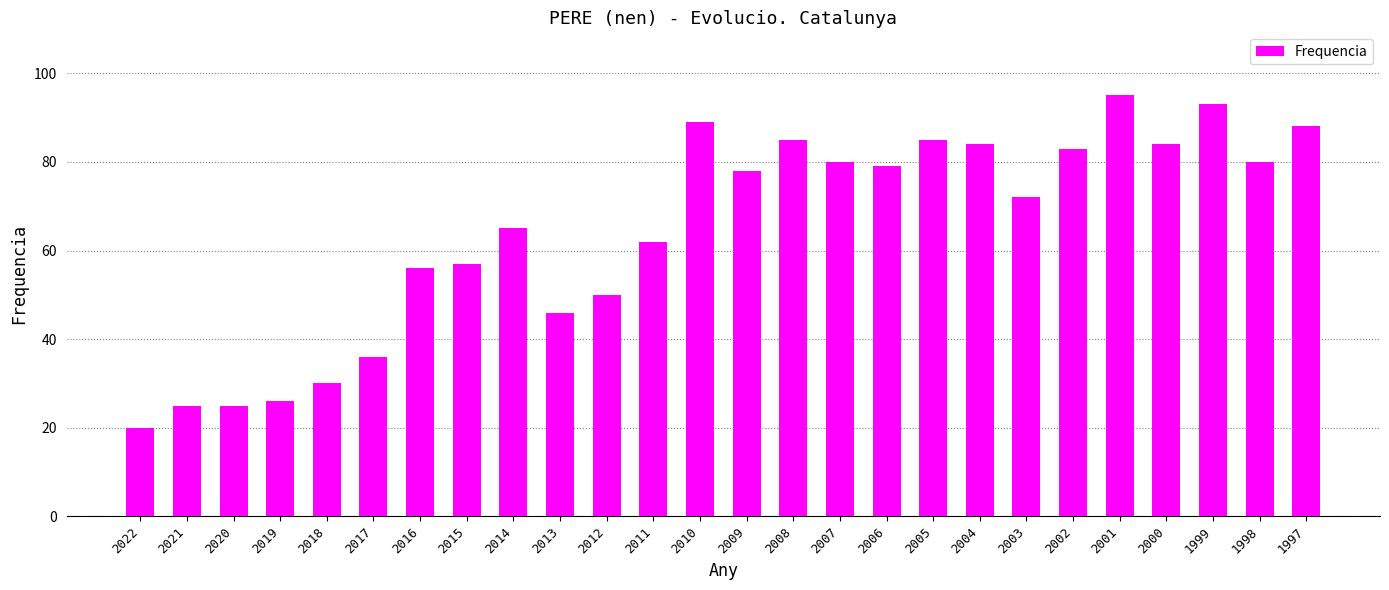

What is the smallest value displayed?

20